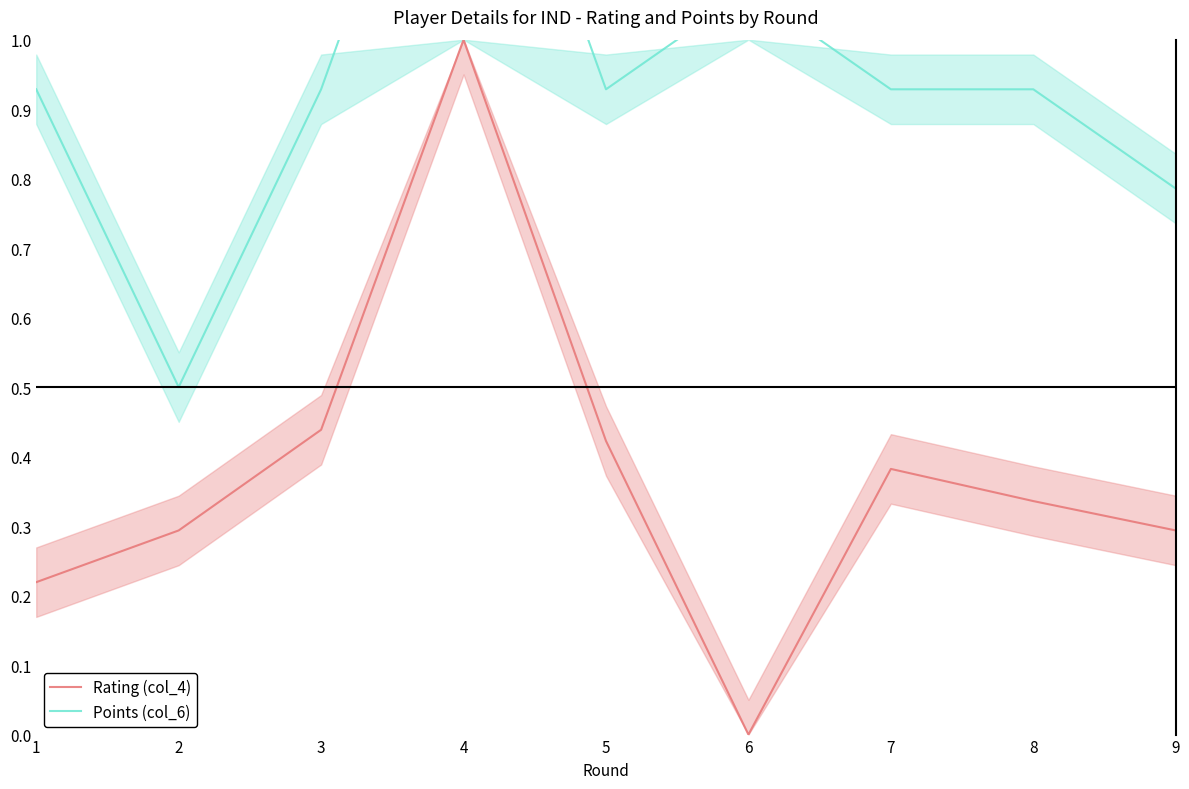

At which category is the sum across all series the highest?

4